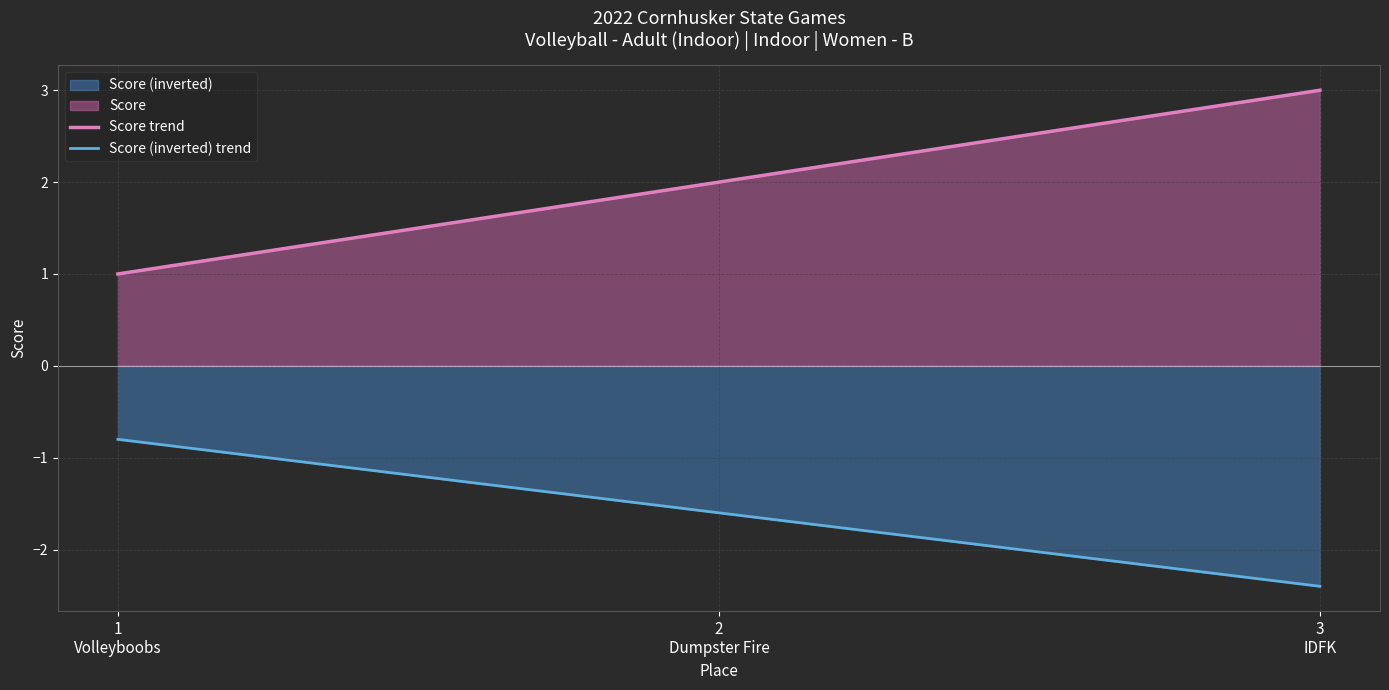

Which series has the largest total across all categories?

Score trend